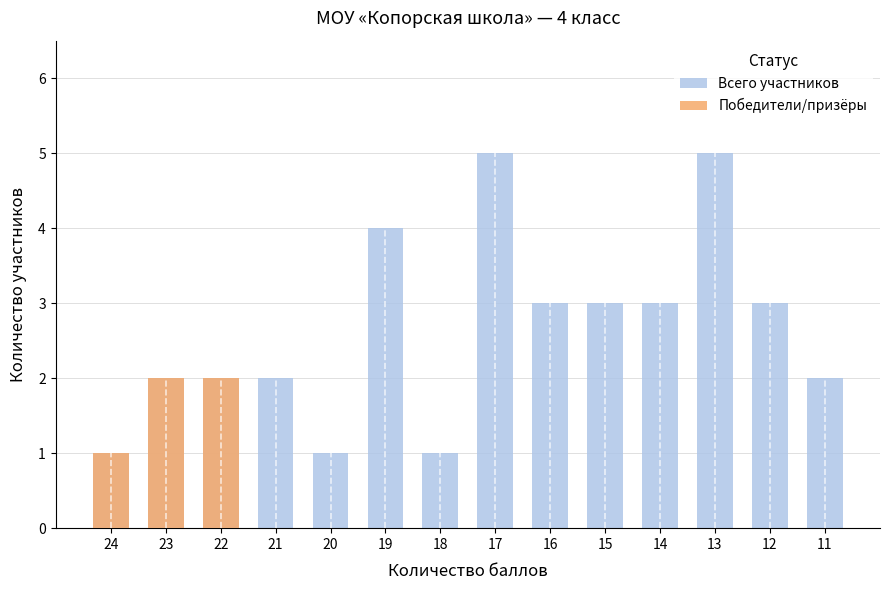

List the labels in order of Всего участников value, largest first.

17, 13, 19, 16, 15, 14, 12, 23, 22, 21, 11, 24, 20, 18